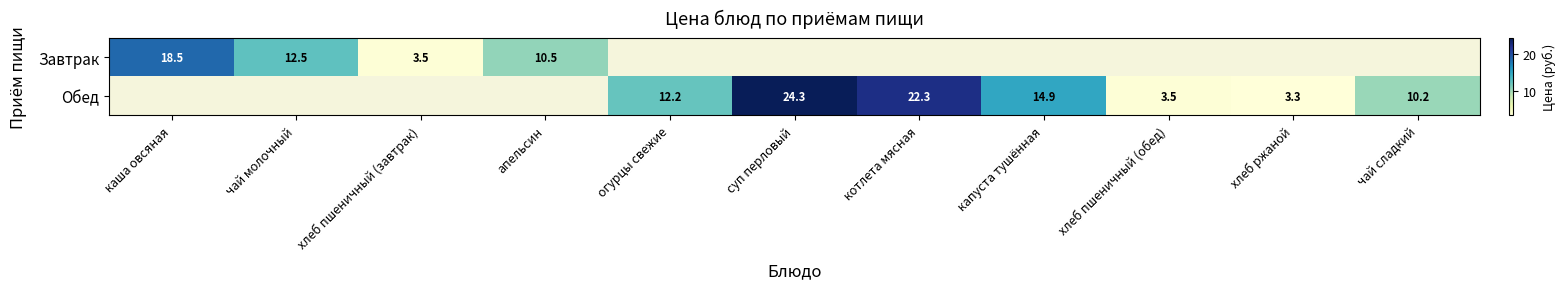

True or false: Обед has a value of 22.3 at котлета мясная.

True